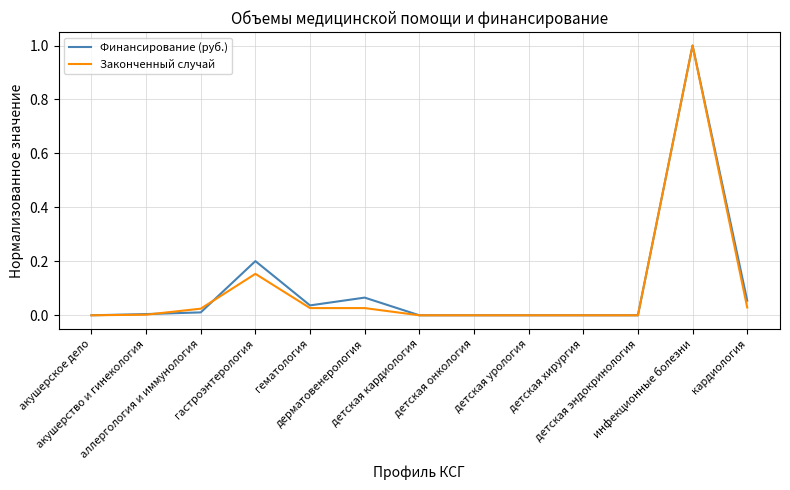

What is the maximum value shown in the chart?

1.0